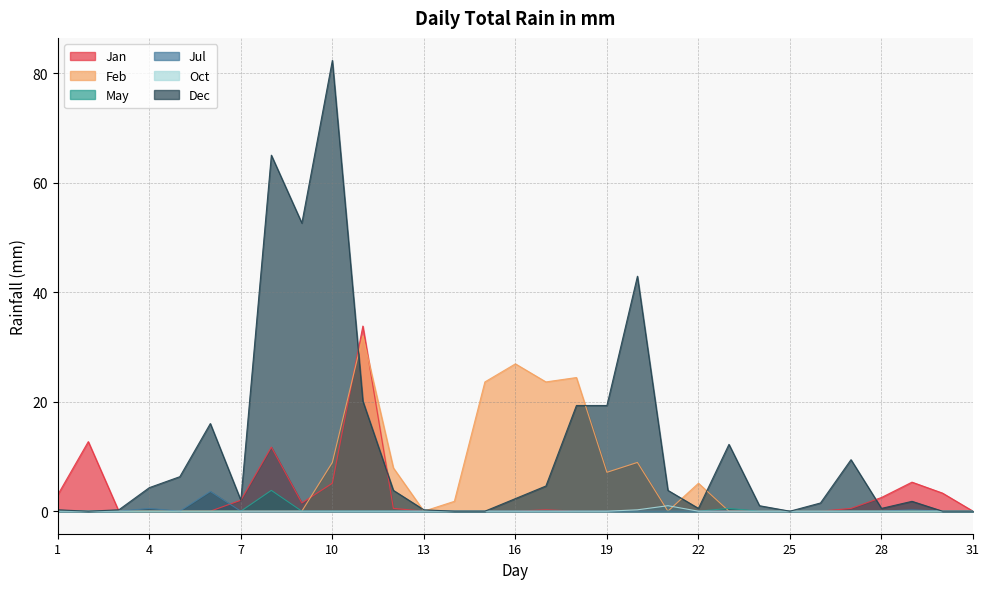

What is the spread (max minus min) of values at 19?

19.3